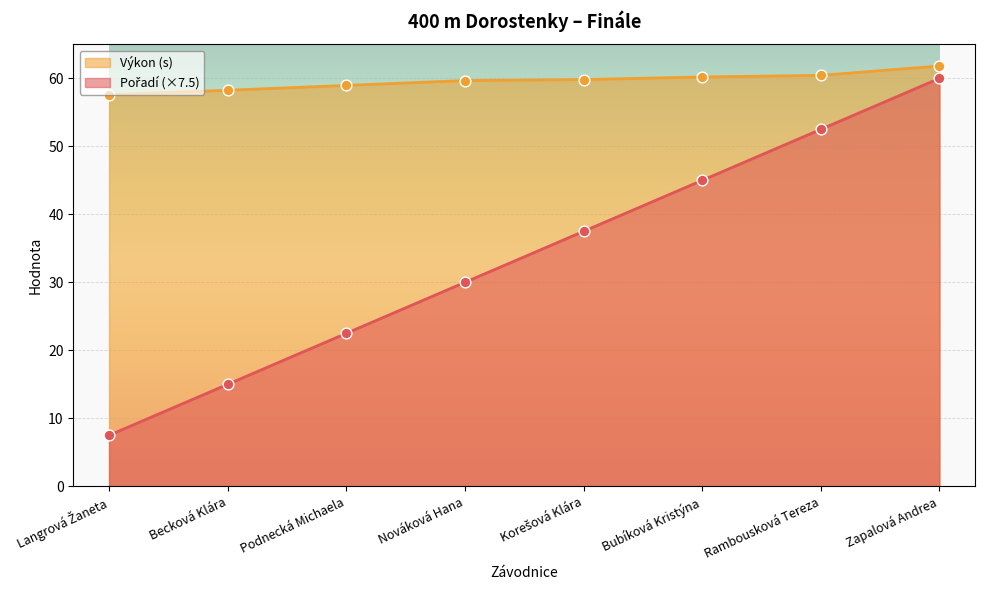

Which series contains the highest Y value?

Výkon